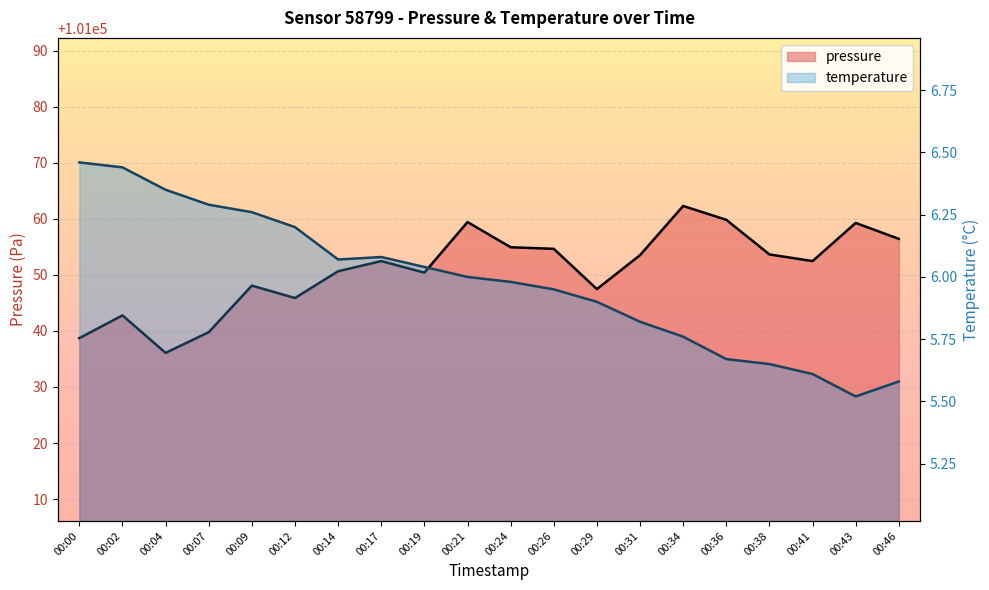

True or false: temperature and pressure cross at least once.

False